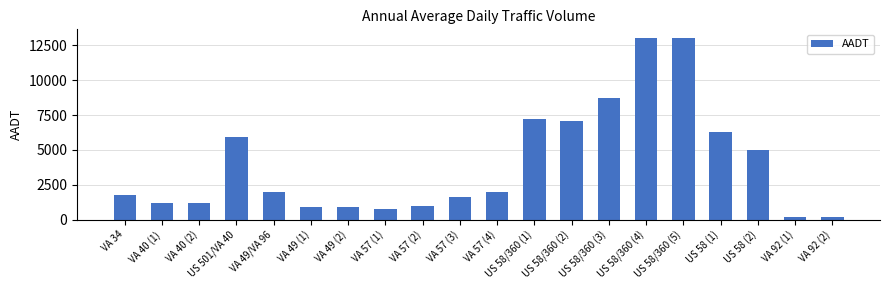

What position from the left is US 58/360 (1)?

12